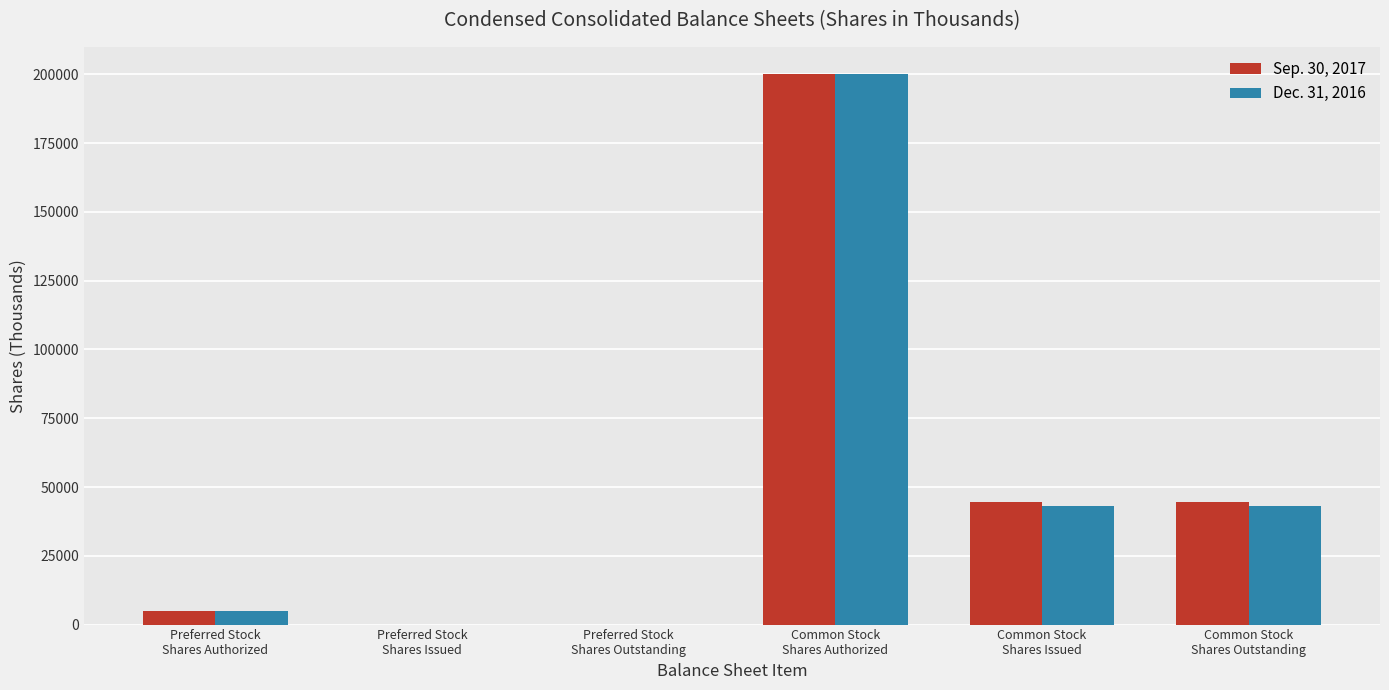

What is the maximum value shown in the chart?

200000